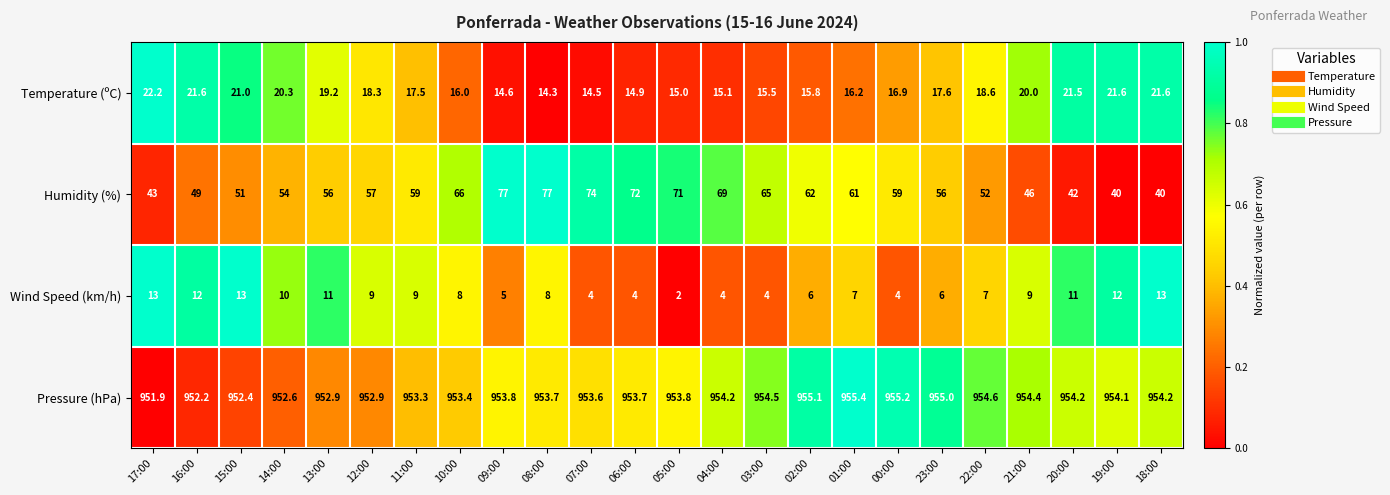

What is the total value across all series at 16:00?

1034.8